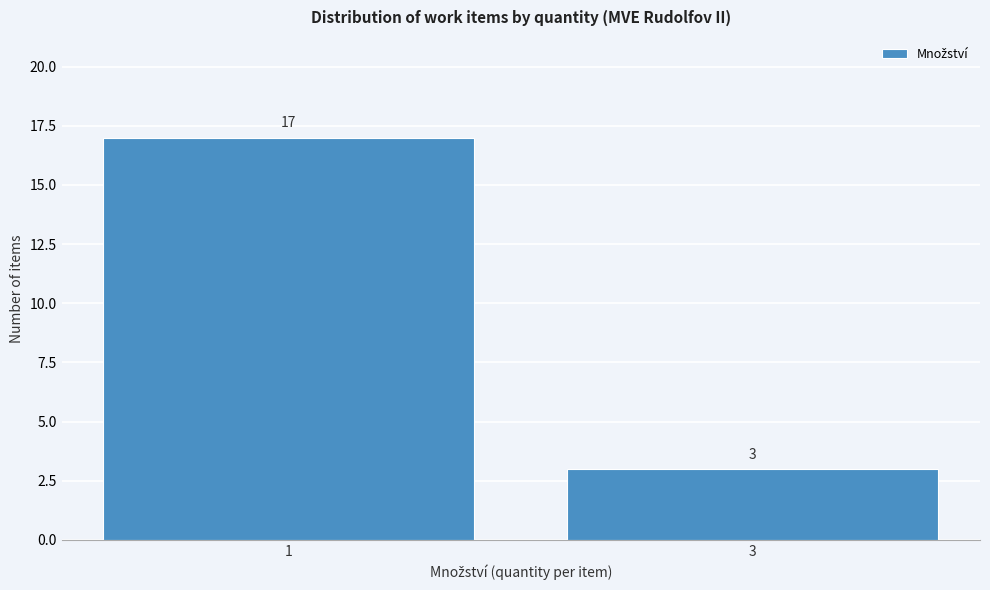

Reading left to right, what are all the values shown in this chart?

1=17	3=3